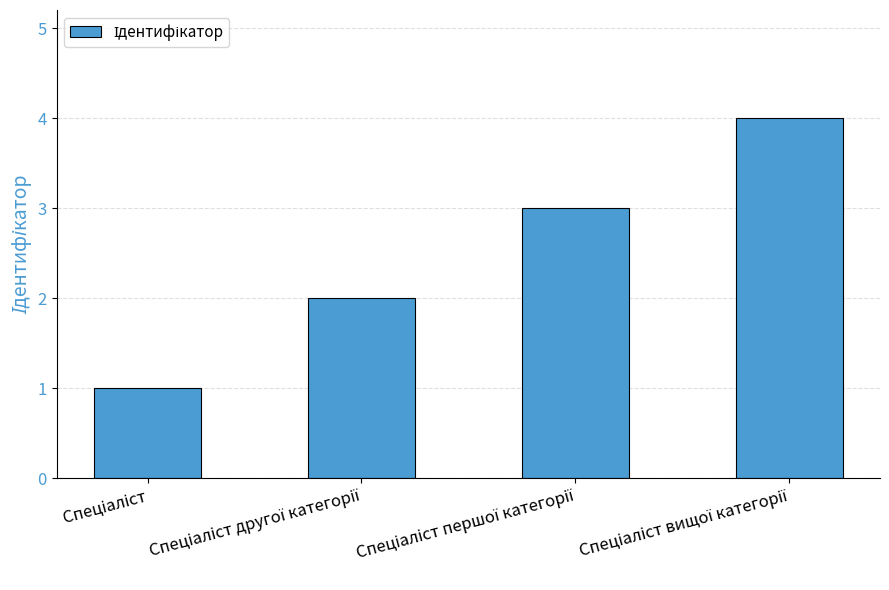

What is the sum of all values?

10